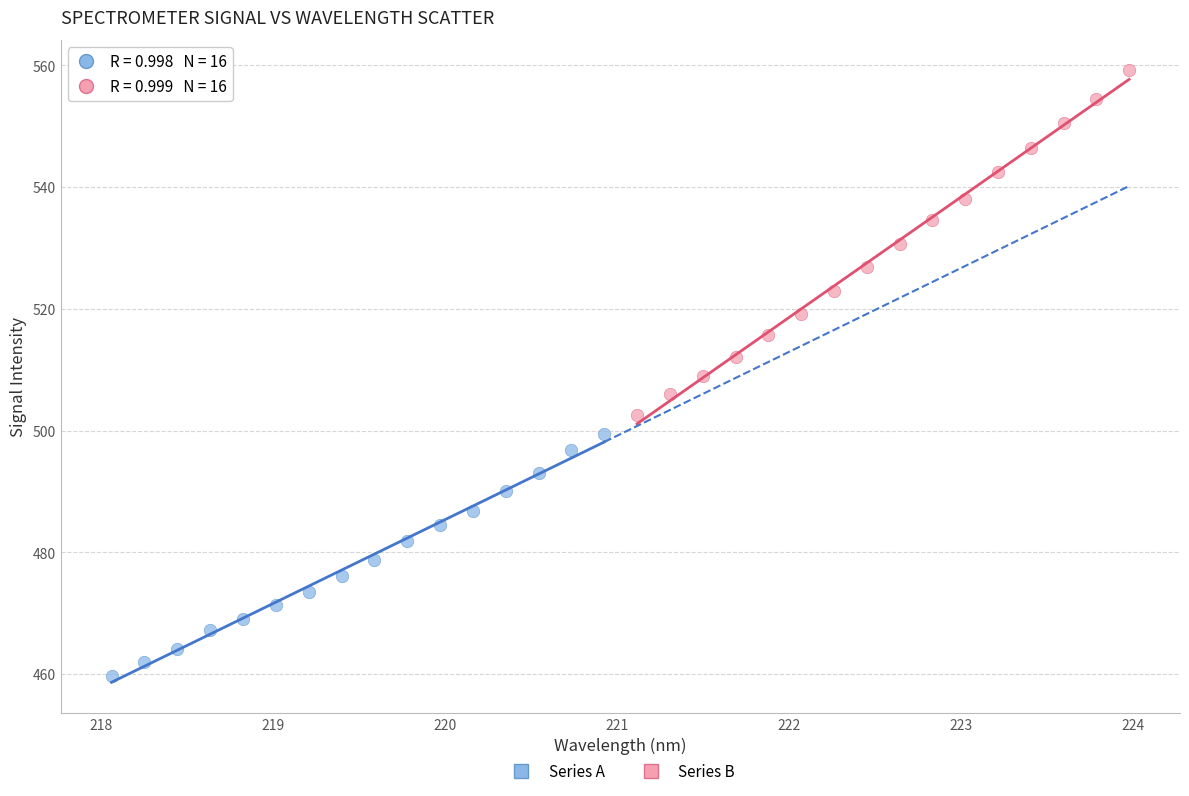

Which series reaches the minimum Y coordinate?

Series A